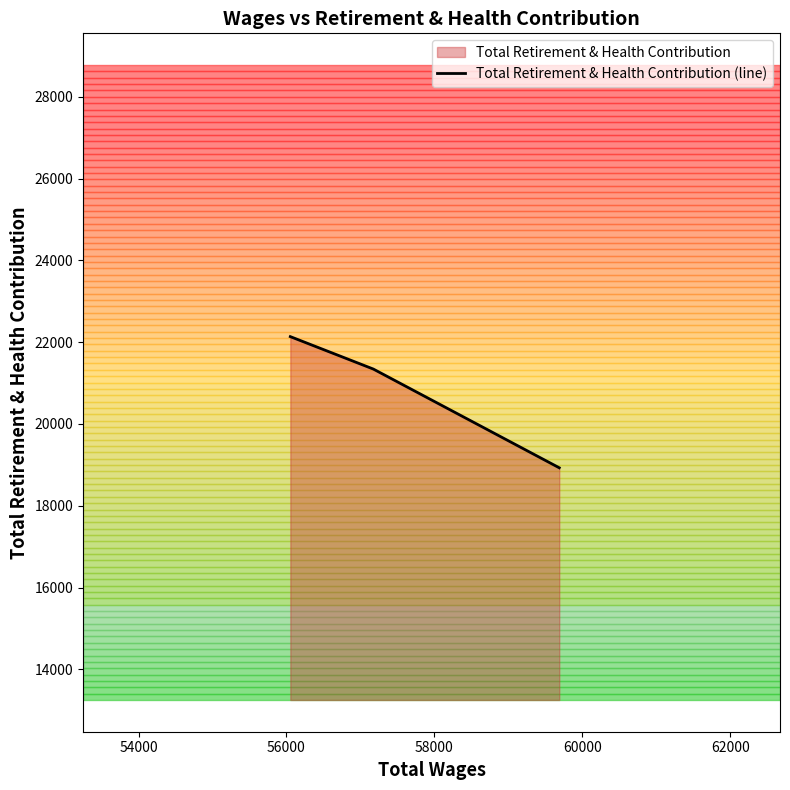

Does the chart have visible grid lines?

No